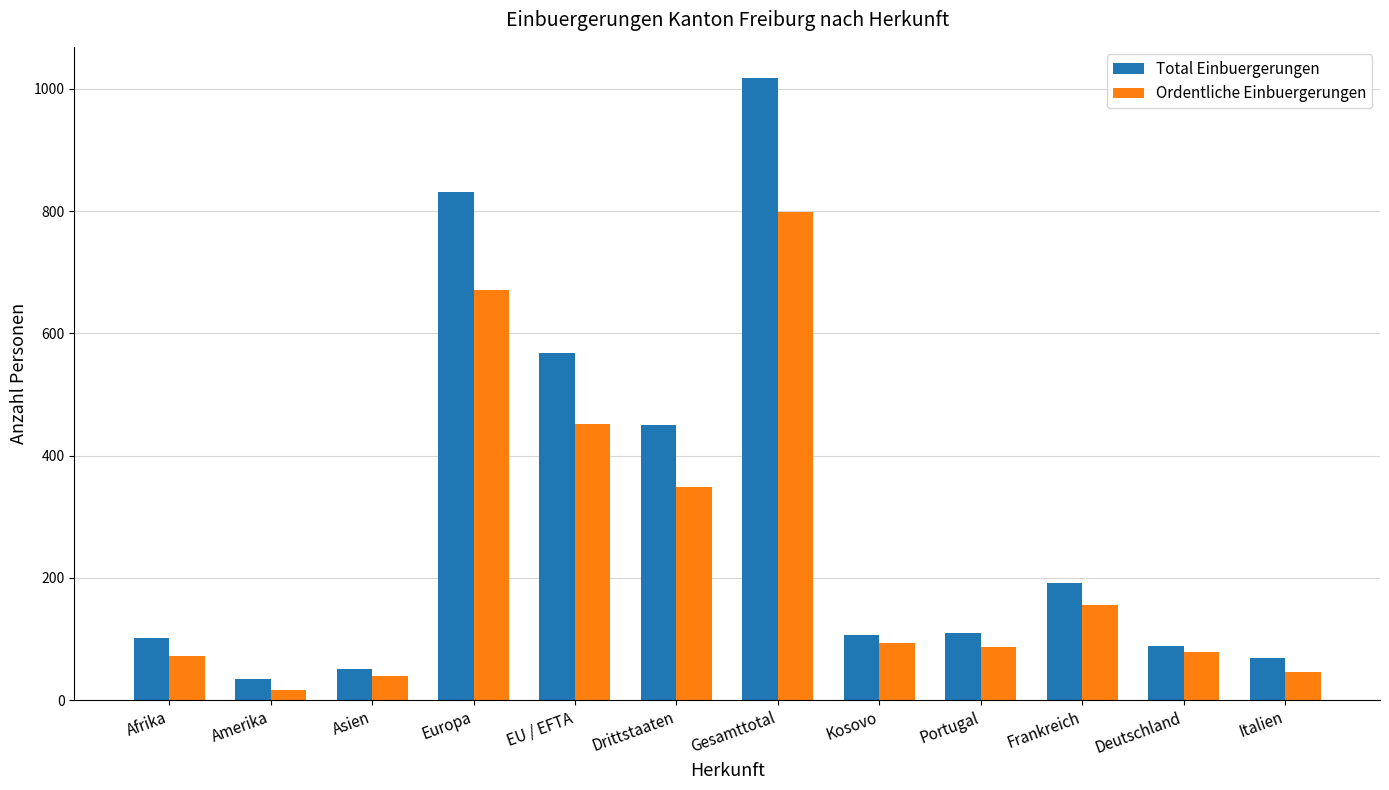

What is the minimum value for Total Einbuergerungen?

34